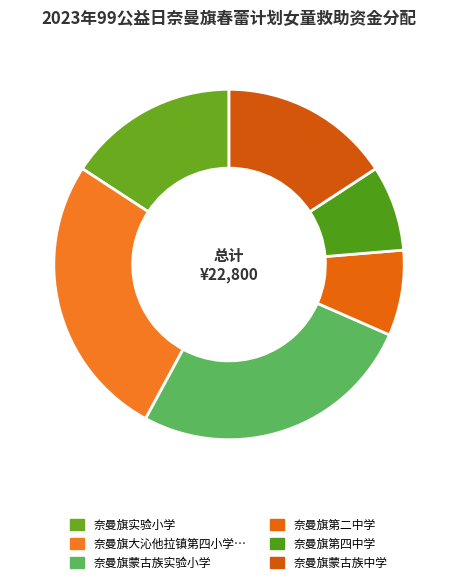

How many slices are in this pie chart?

6